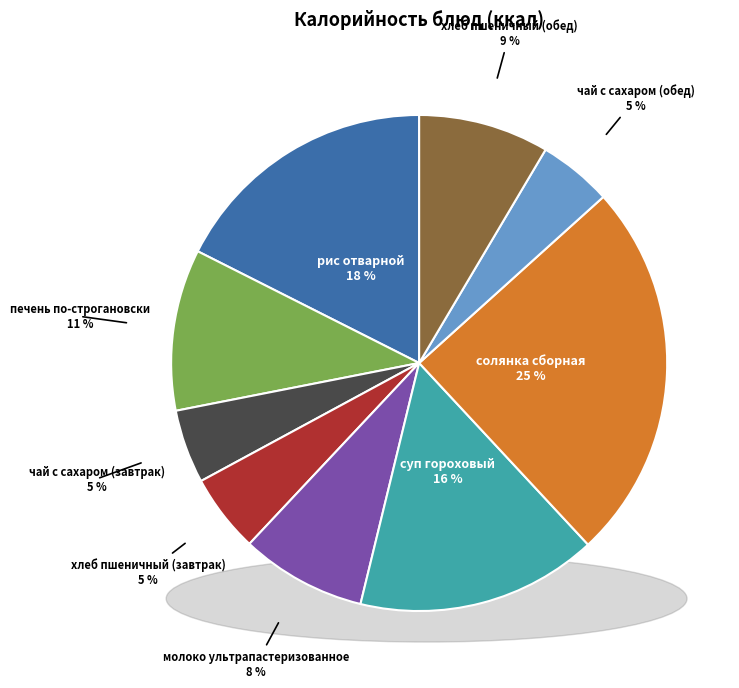

To the nearest percent, what is the combined percentage of рис отварной and печень по-строгановски?

28%